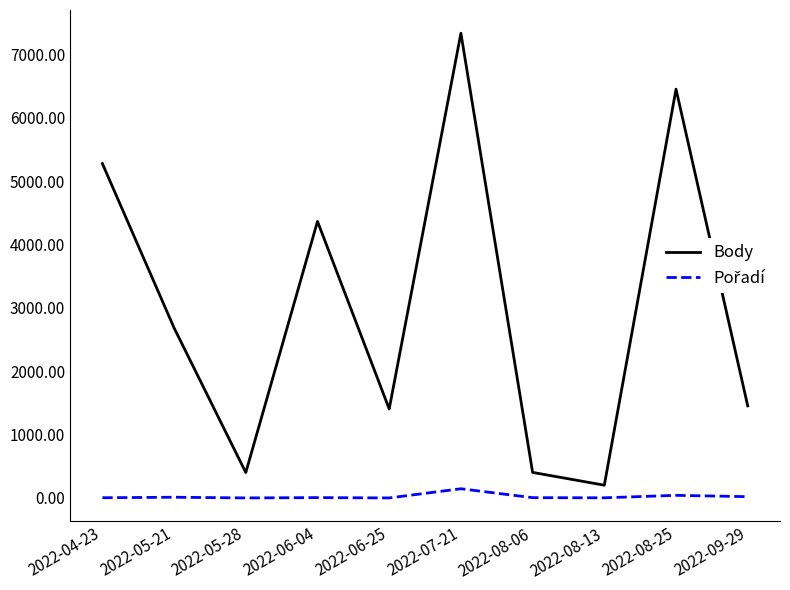

What is the difference between the maximum and minimum values in the Body series?

7135